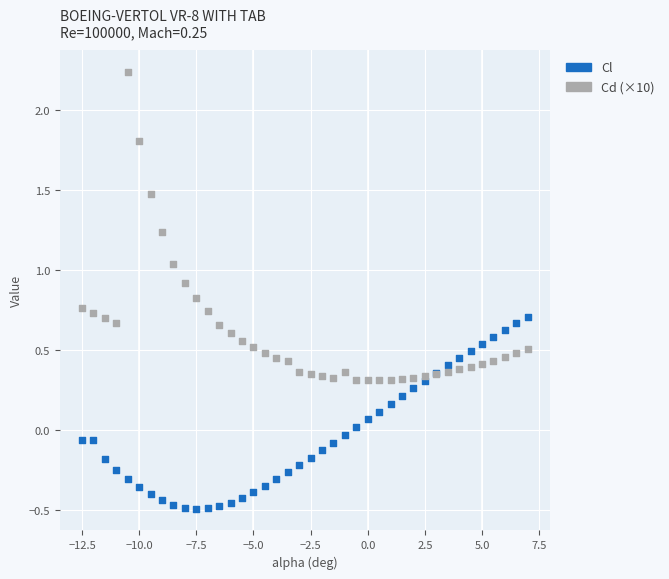

What are all the series names shown in the legend?

Cl, Cd (×10)